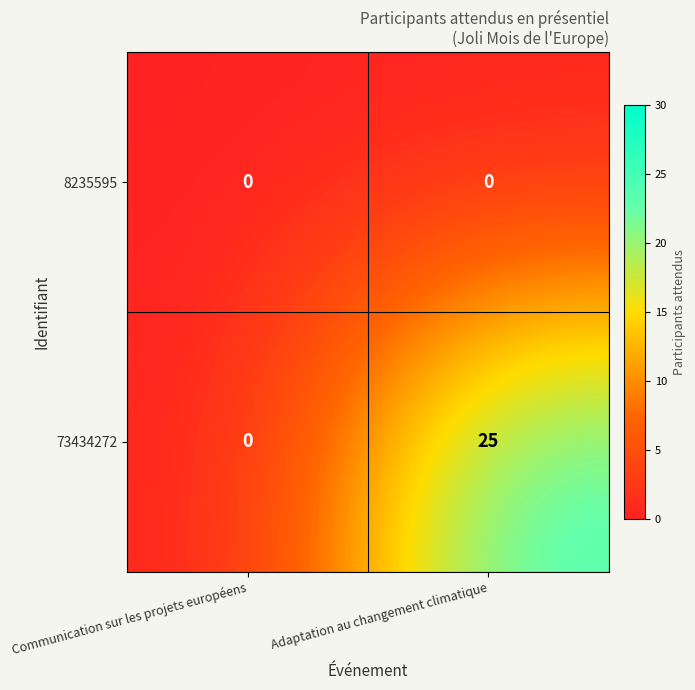

What is the maximum value shown in the chart?

25